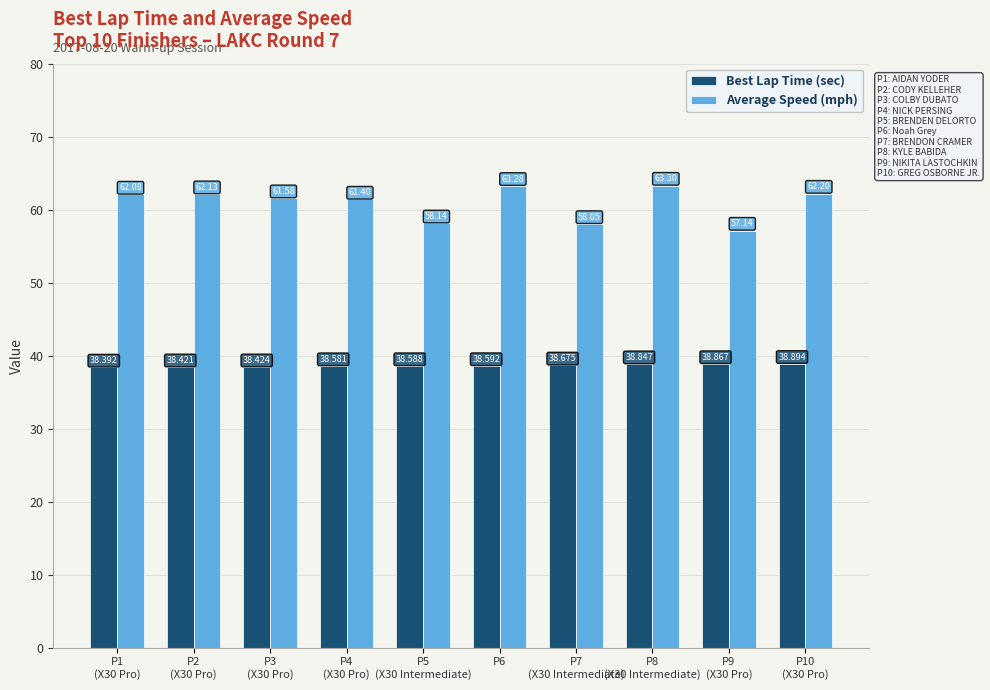

Which label corresponds to the smallest value in the chart?

P1
(X30 Pro)